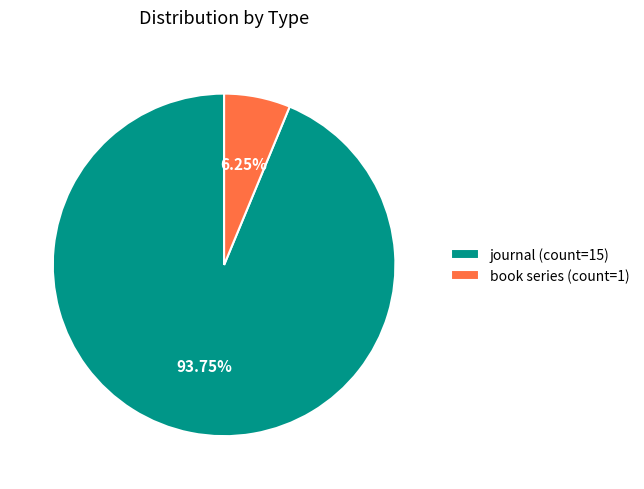

The journal slice represents 99% of the pie. True or false?

False